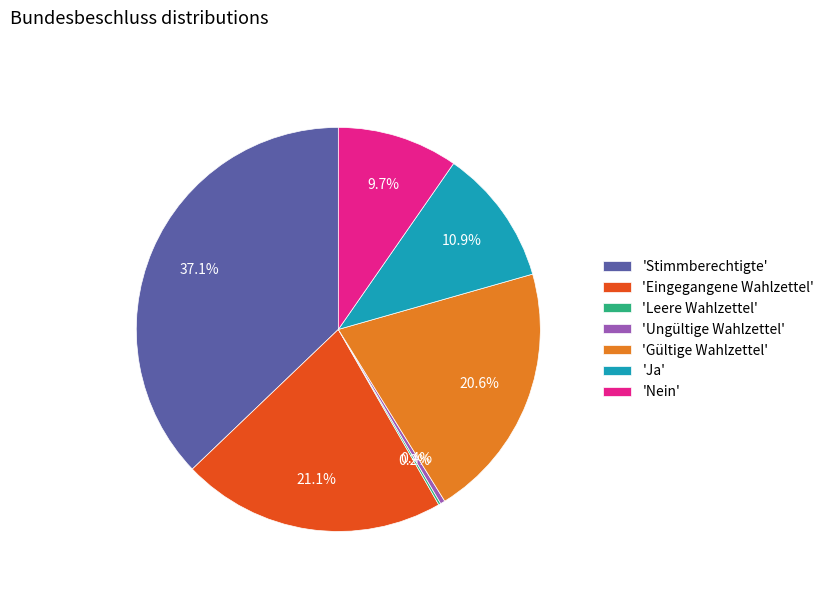

Is the sum of 'Ja' and 'Ungültige Wahlzettel' greater than half?

No